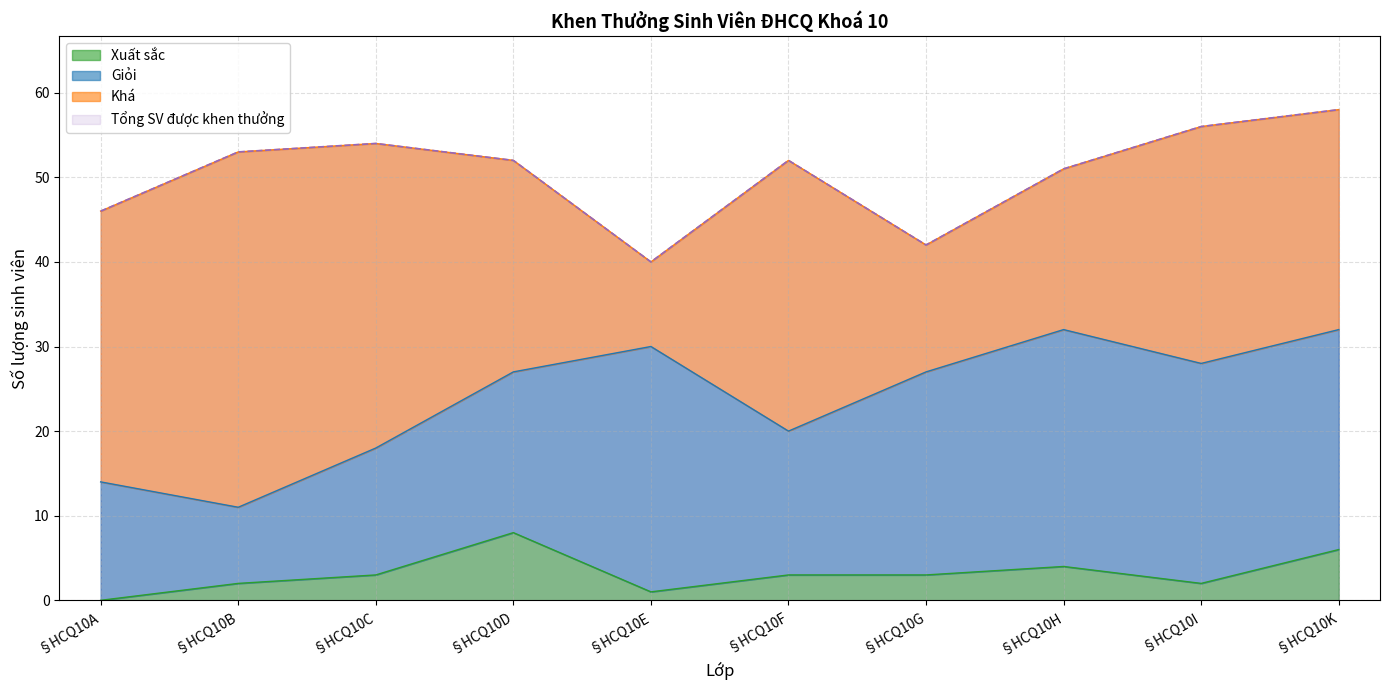

True or false: Tổng SV được khen thưởng and Xuất sắc intersect in this chart.

False